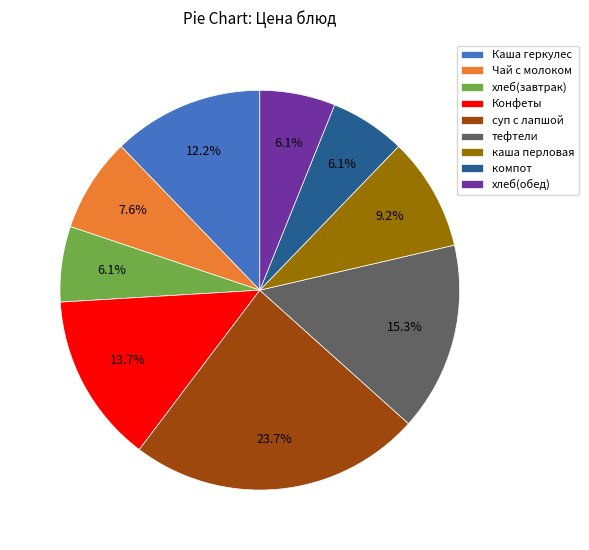

Approximately how many times larger is the value at Конфеты compared to суп с лапшой?

0.6